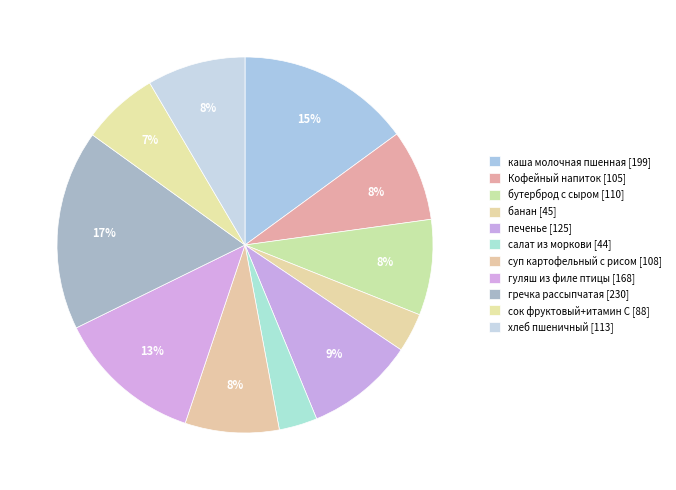

Which slice is the largest?

гречка рассыпчатая